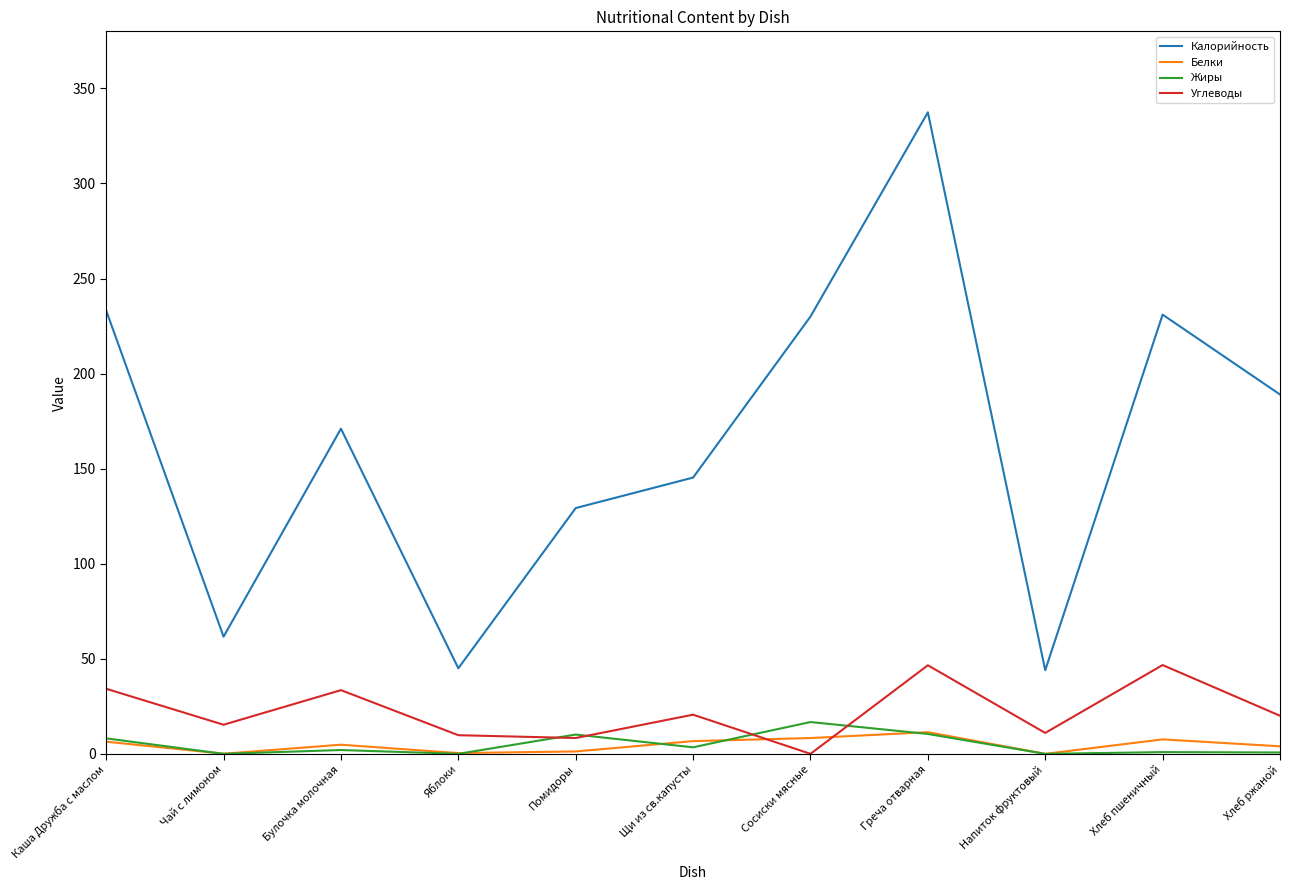

True or false: Белки and Калорийность intersect in this chart.

False